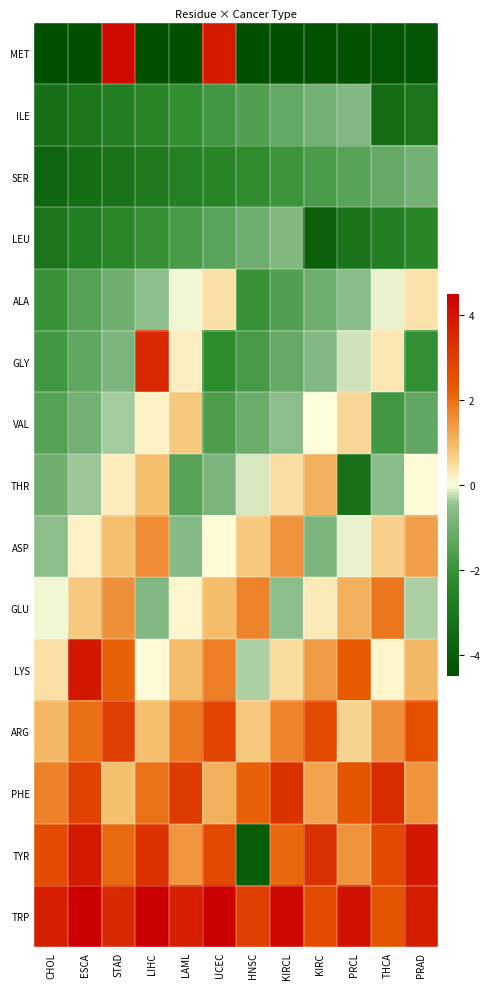

At which category is the sum across all series the highest?

STAD